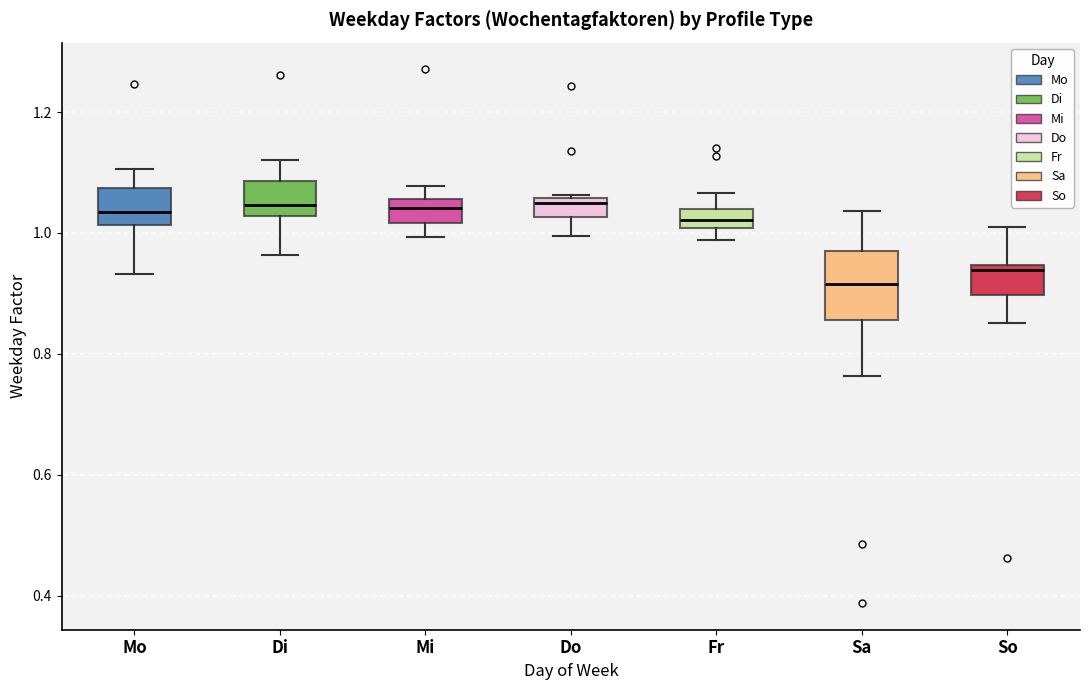

Where does the lower whisker of the box for Di end on the y-axis? The values are not printed on the chart, so give them approximately, as read against the axis.

0.96